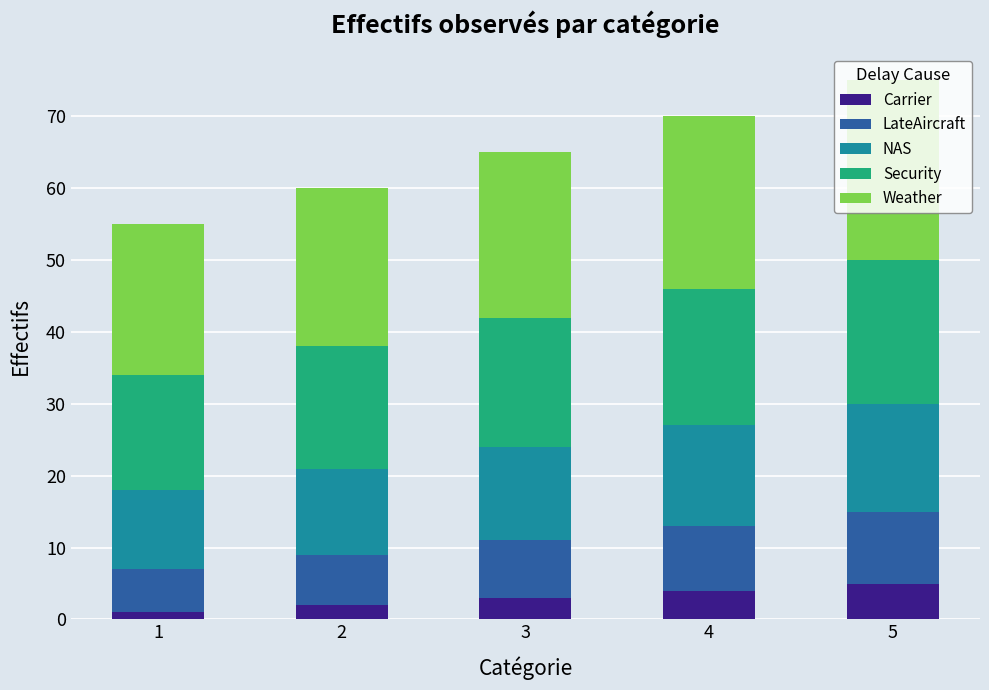

What is the sum of all Carrier values?

15